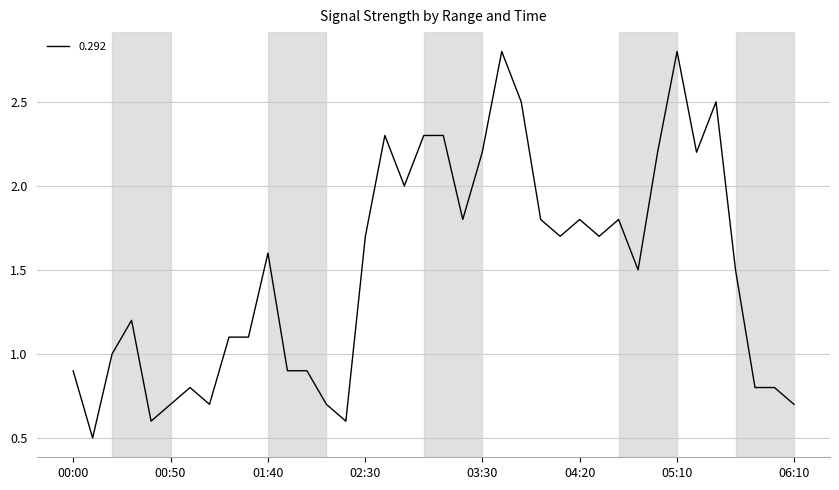

What is the maximum value shown in the chart?

2.8